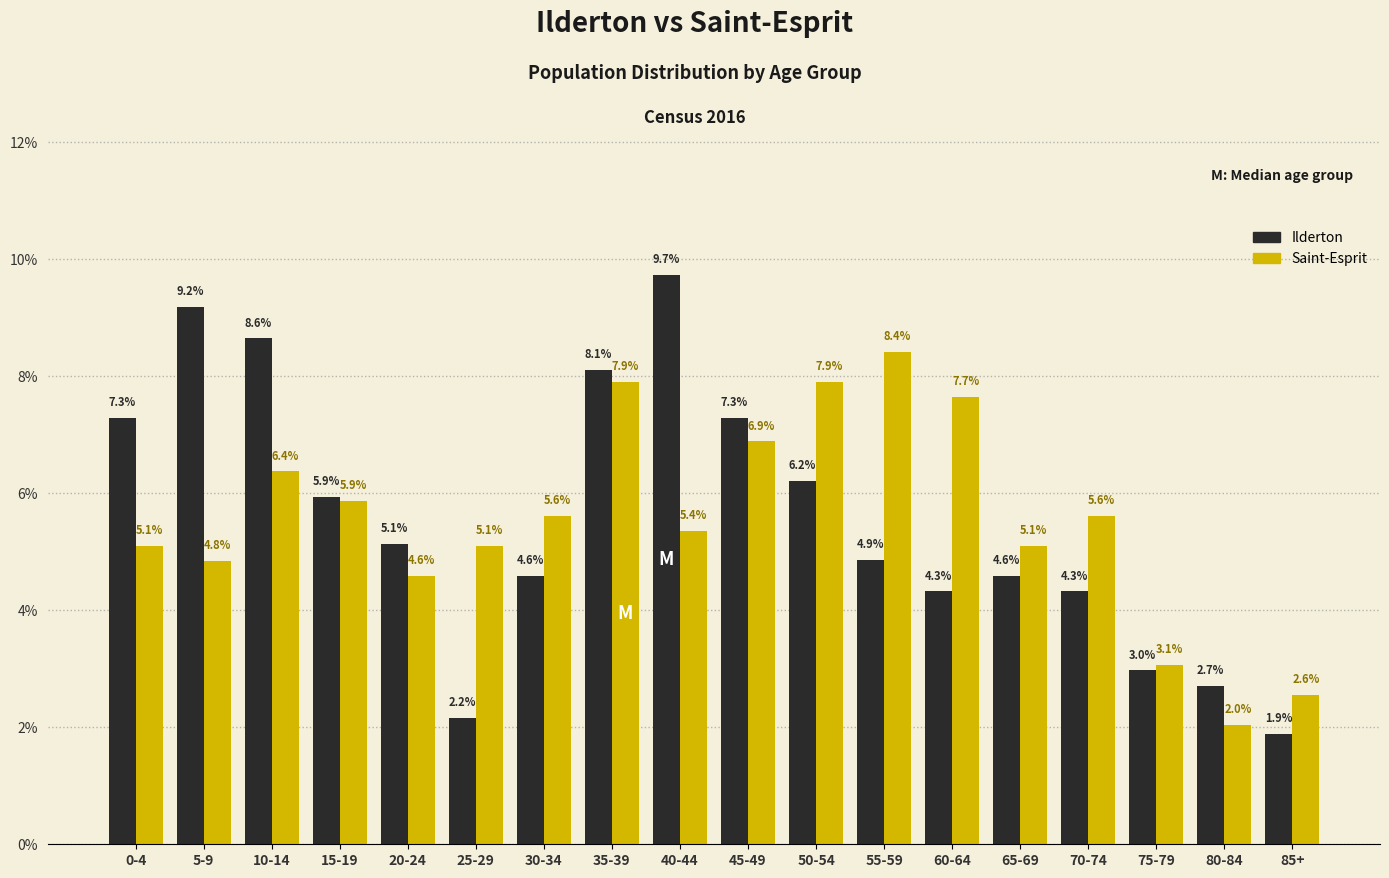

Reading left to right, transcribe all the data shown in this chart.

Ilderton: 7.3	9.2	8.6	5.9	5.1	2.2	4.6	8.1	9.7	7.3	6.2	4.9	4.3	4.6	4.3	3.0	2.7	1.9
Saint-Esprit: 5.1	4.8	6.4	5.9	4.6	5.1	5.6	7.9	5.4	6.9	7.9	8.4	7.7	5.1	5.6	3.1	2.0	2.6